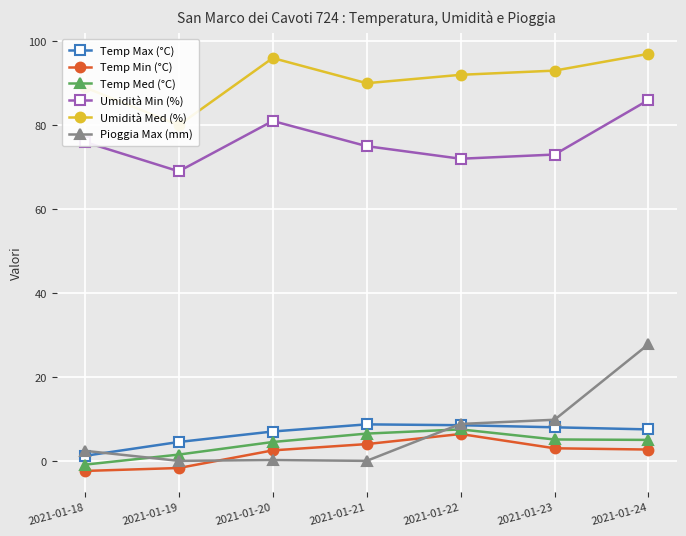

Is the value of Pioggia Max (mm) at 2021-01-20 greater than the value of Temp Max (°C) at 2021-01-20?

No